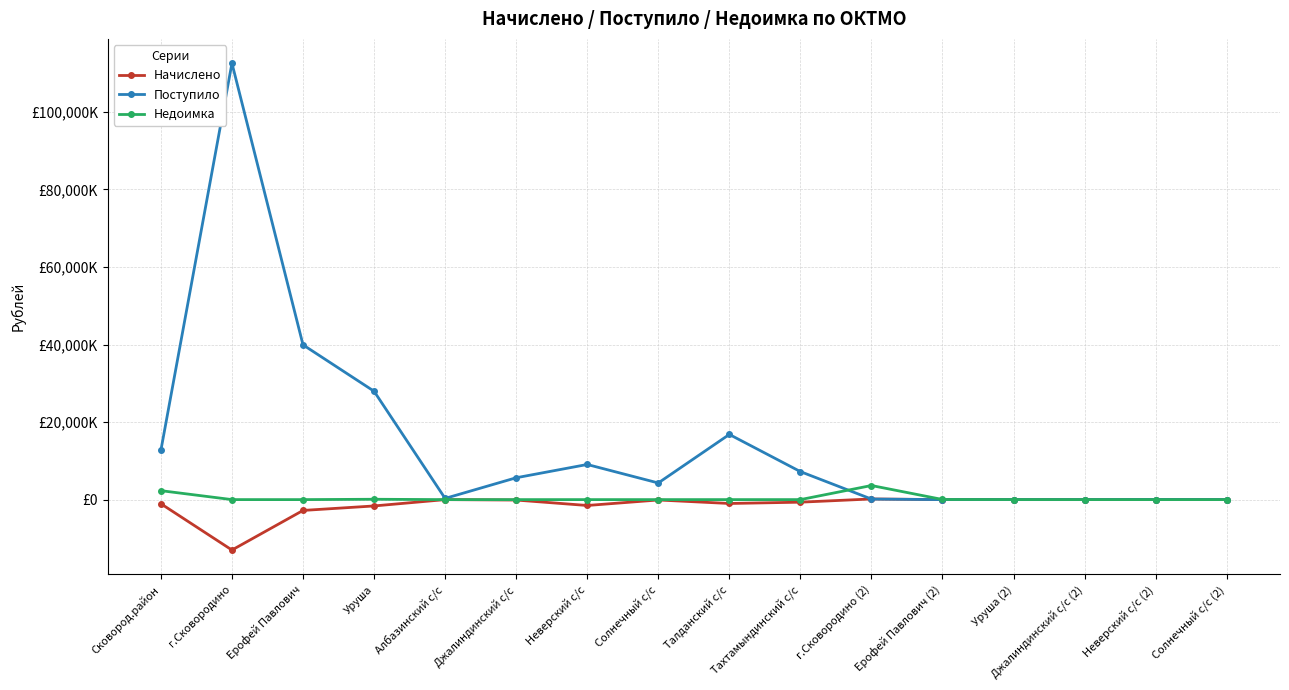

Does the chart have visible grid lines?

Yes